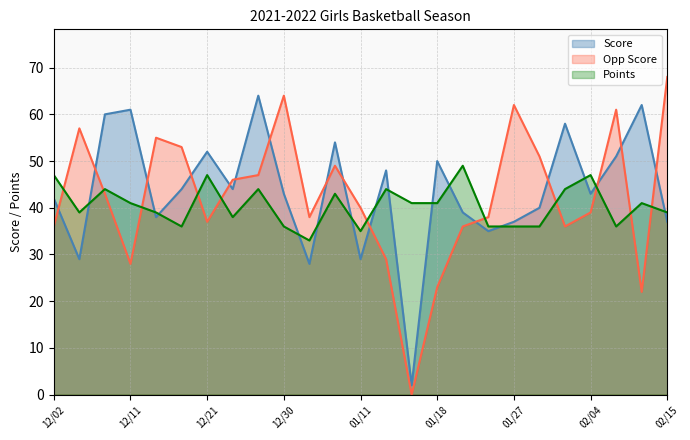

At which label is Opp Score closest to 34?

12/02